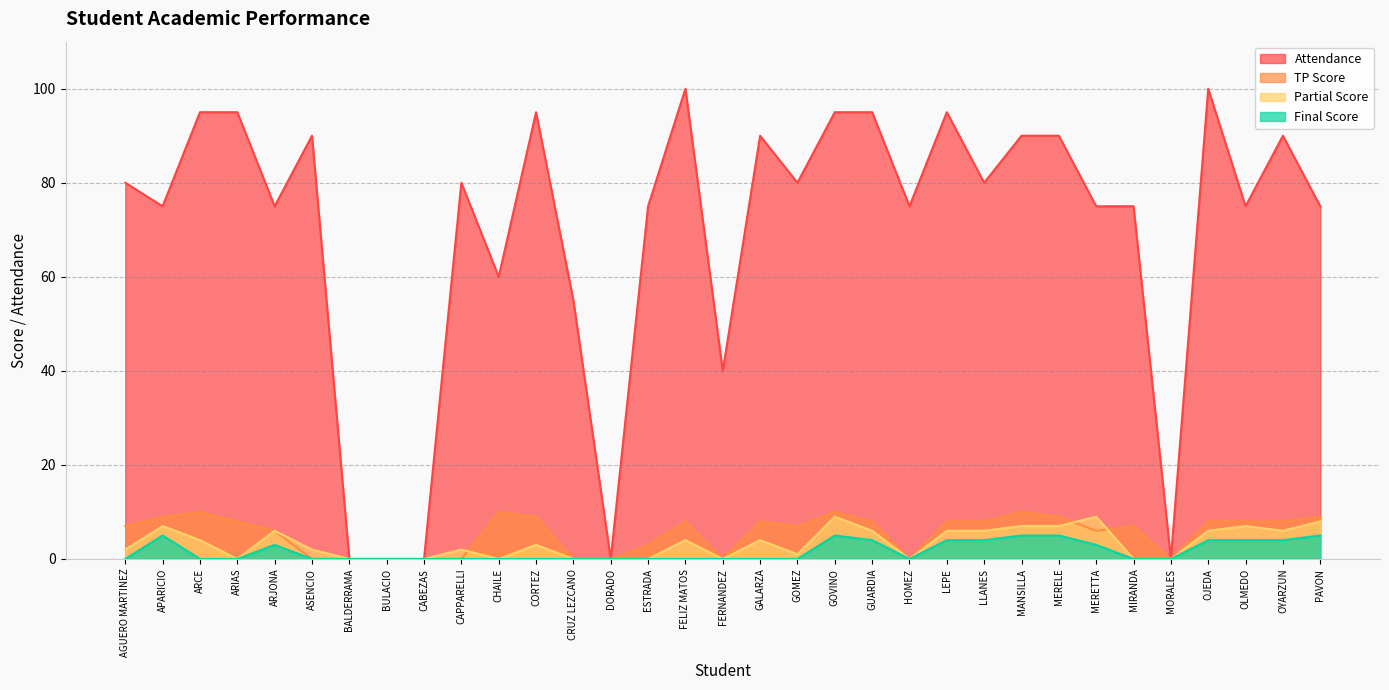

Which category has the lowest value across all series?

BALDERRAMA